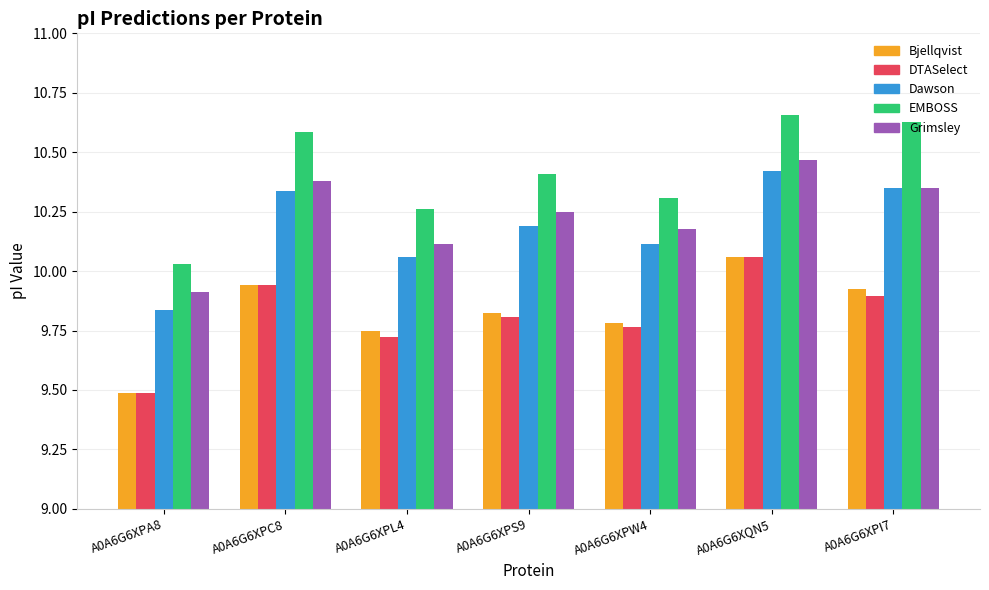

Which category has the lowest value in the DTASelect series?

A0A6G6XPA8